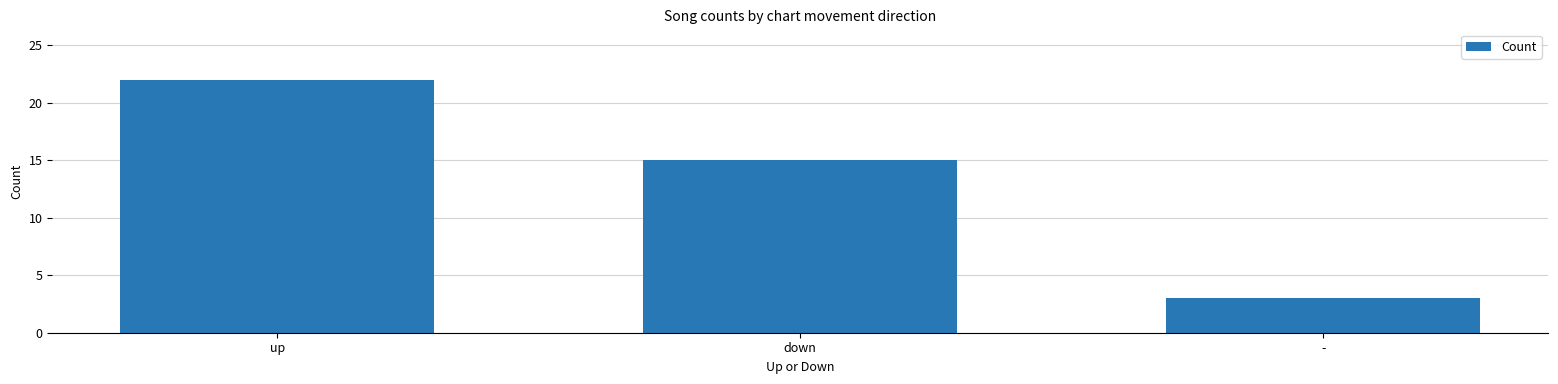

Rank the categories by value from highest to lowest.

up, down, -